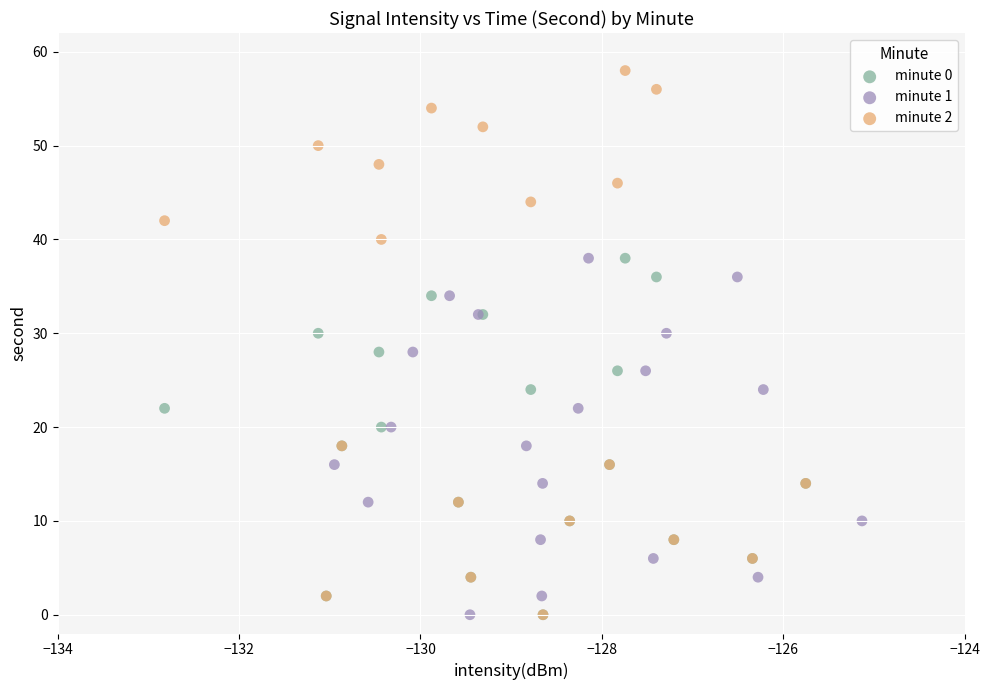

What are all the series names shown in the legend?

minute 0, minute 1, minute 2